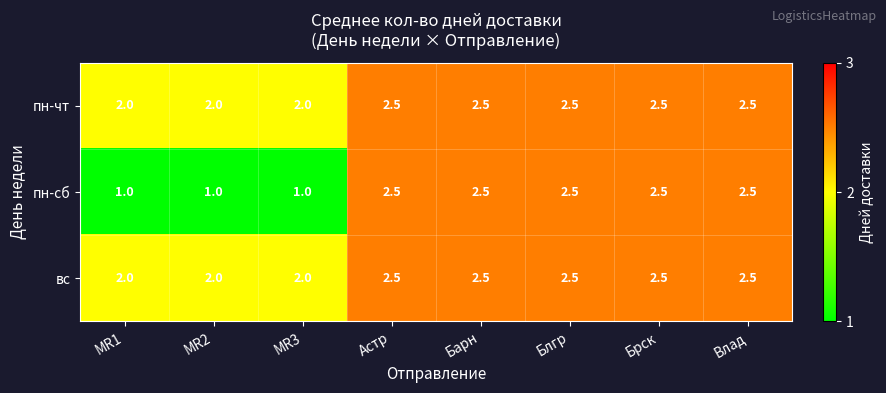

What is the total value across all series at MR1?

5.0